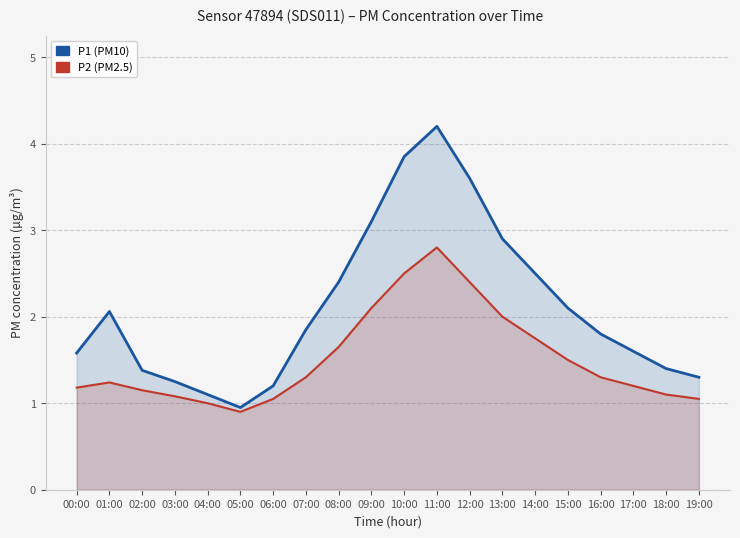

Reading right to left, extract all data points from this chart.

P1 (PM10): 19:00=1.3	18:00=1.4	17:00=1.6	16:00=1.8	15:00=2.1	14:00=2.5	13:00=2.9	12:00=3.6	11:00=4.2	10:00=3.9	09:00=3.1	08:00=2.4	07:00=1.9	06:00=1.2	05:00=0.9	04:00=1.1	03:00=1.2	02:00=1.4	01:00=2.1	00:00=1.6
P2 (PM2.5): 19:00=1.1	18:00=1.1	17:00=1.2	16:00=1.3	15:00=1.5	14:00=1.8	13:00=2.0	12:00=2.4	11:00=2.8	10:00=2.5	09:00=2.1	08:00=1.6	07:00=1.3	06:00=1.1	05:00=0.9	04:00=1.0	03:00=1.1	02:00=1.1	01:00=1.2	00:00=1.2